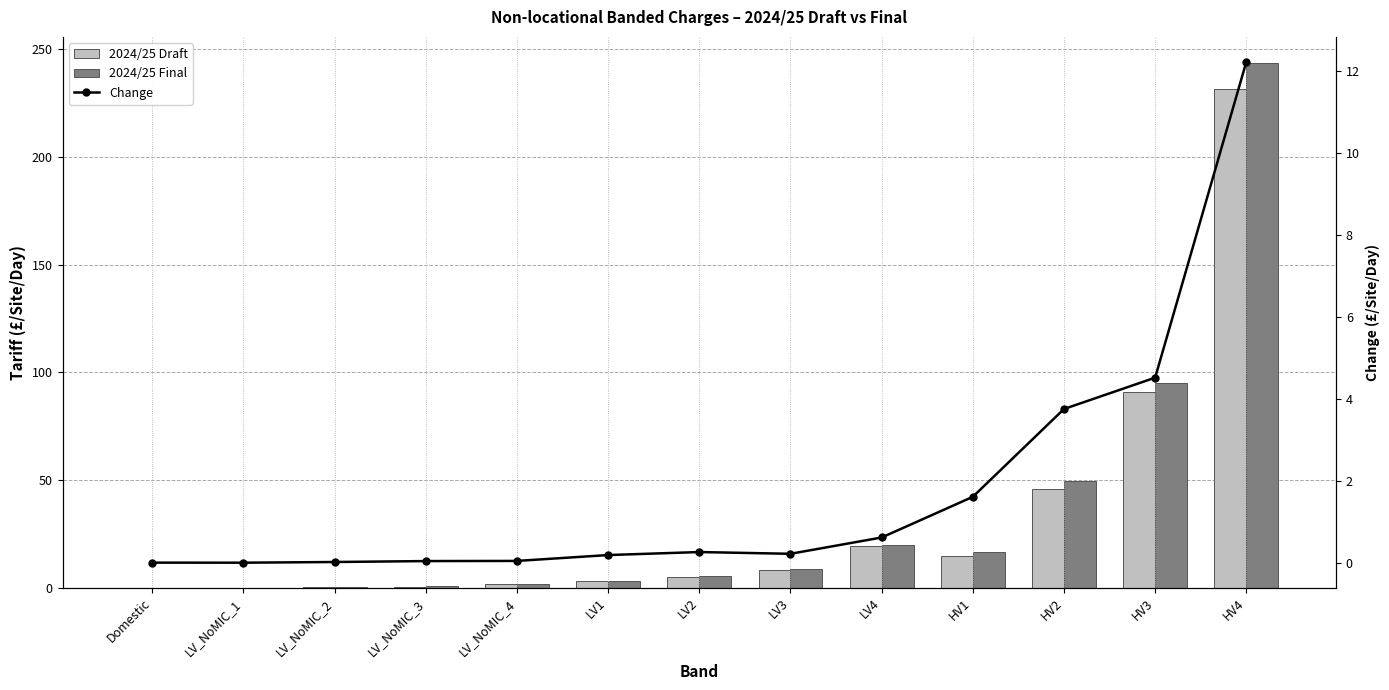

Which series changed the most between LV2 and HV4?

2024/25 Final